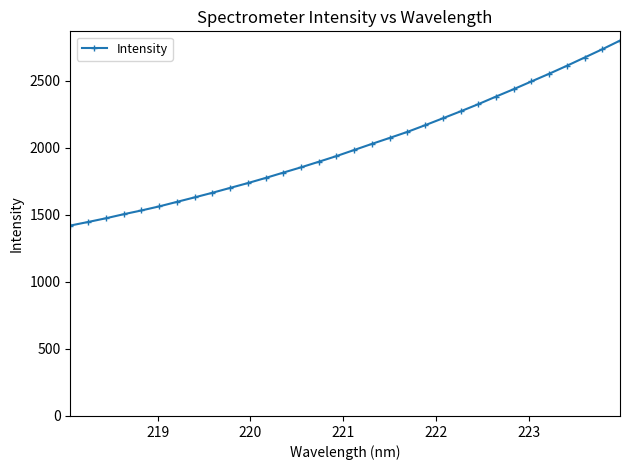

What is the greatest value displayed?

2800.6